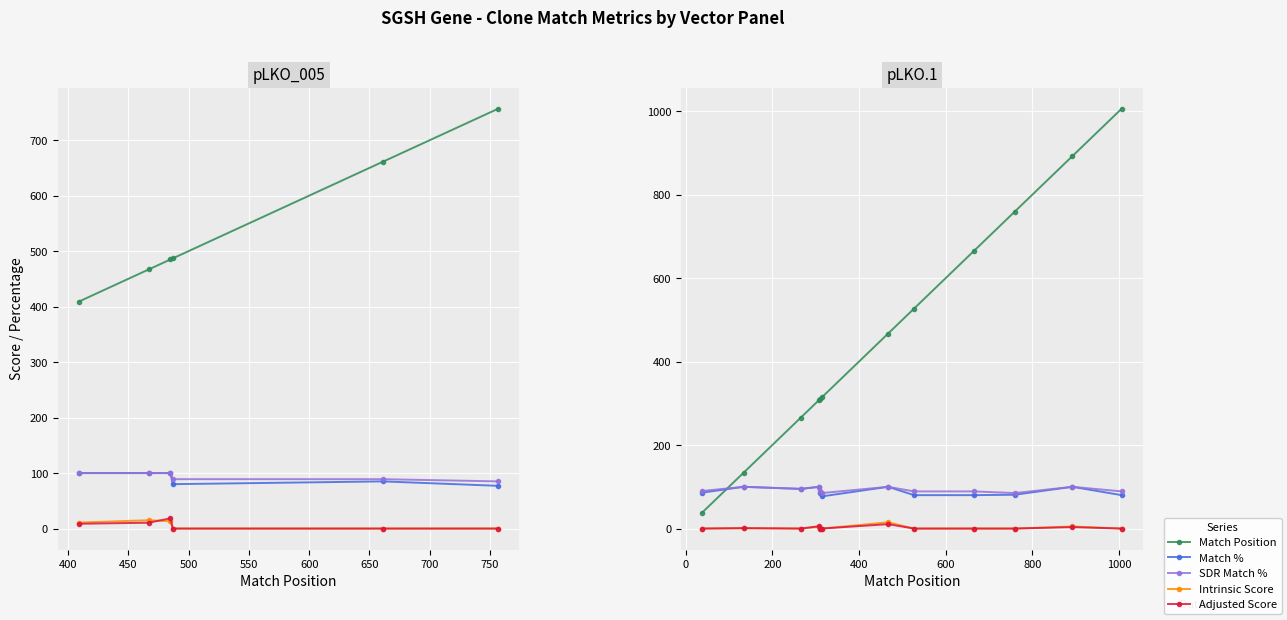

Is it true that Intrinsic Score equals 4.0 at 500?

True